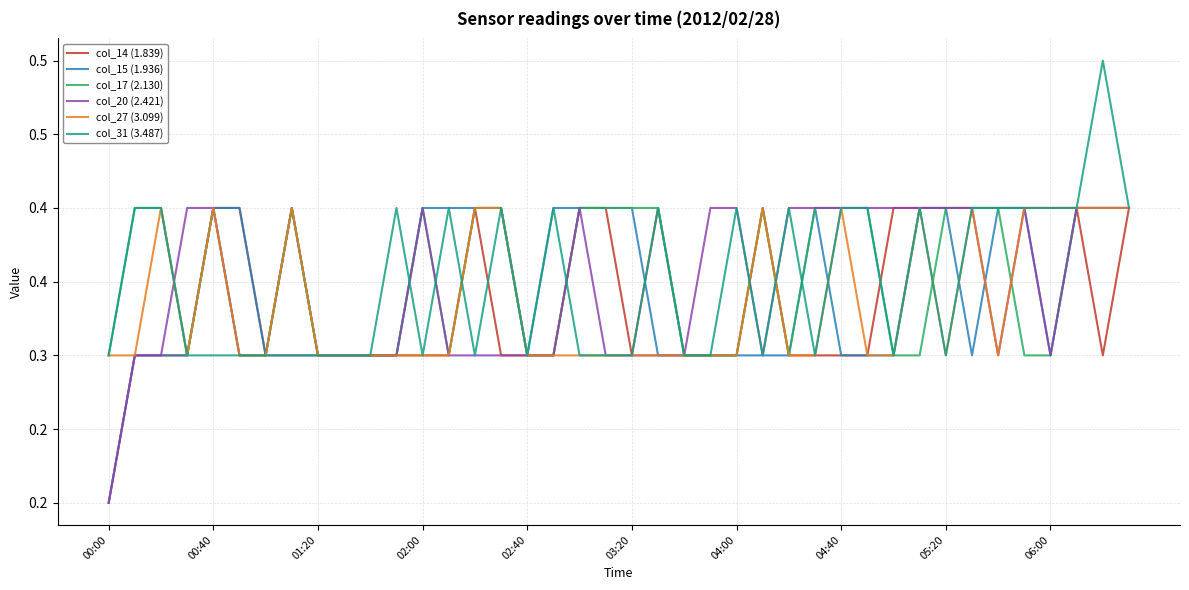

What are all the series names shown in the legend?

col_14 (1.839), col_15 (1.936), col_17 (2.130), col_20 (2.421), col_27 (3.099), col_31 (3.487)